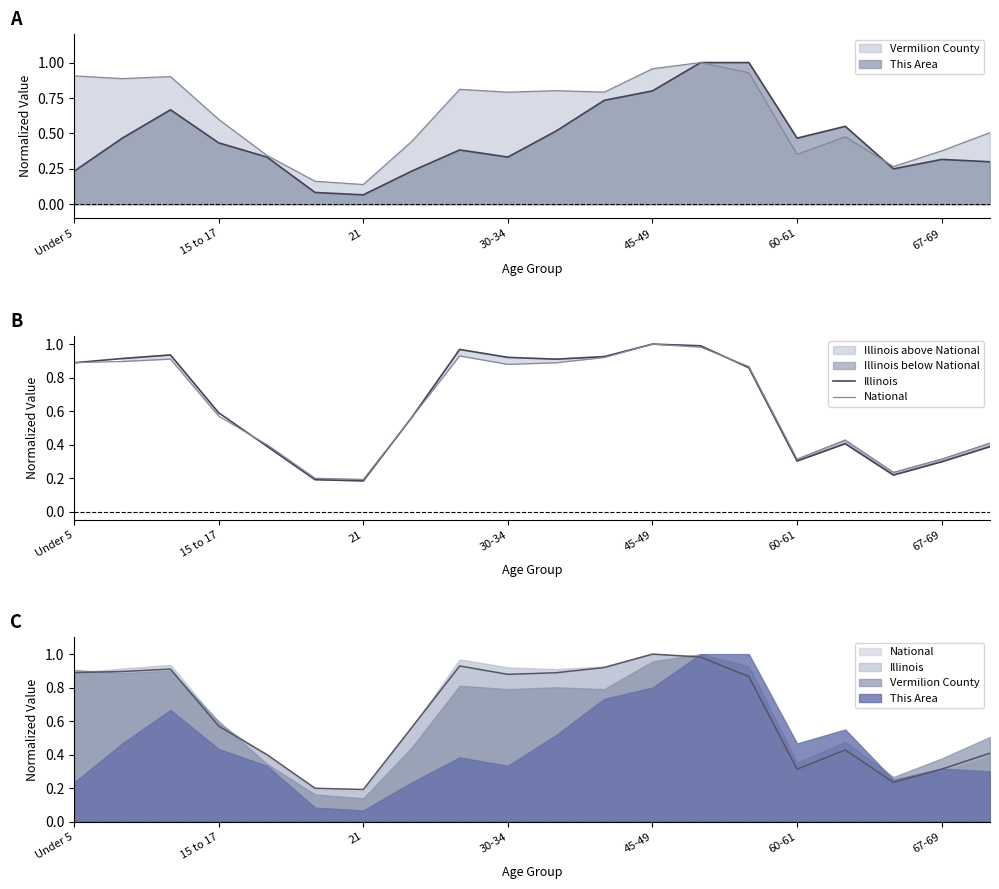

Between 67-69 and 8, which series saw the biggest shift?

Illinois